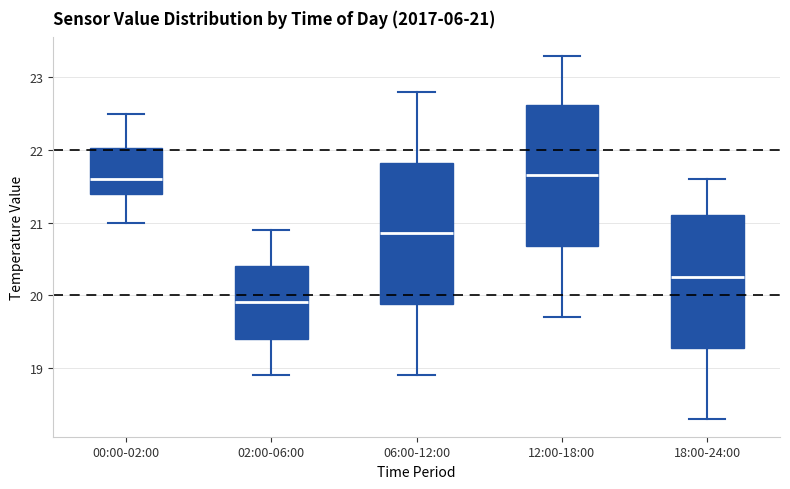

Which box has the lowest median line?

02:00-06:00